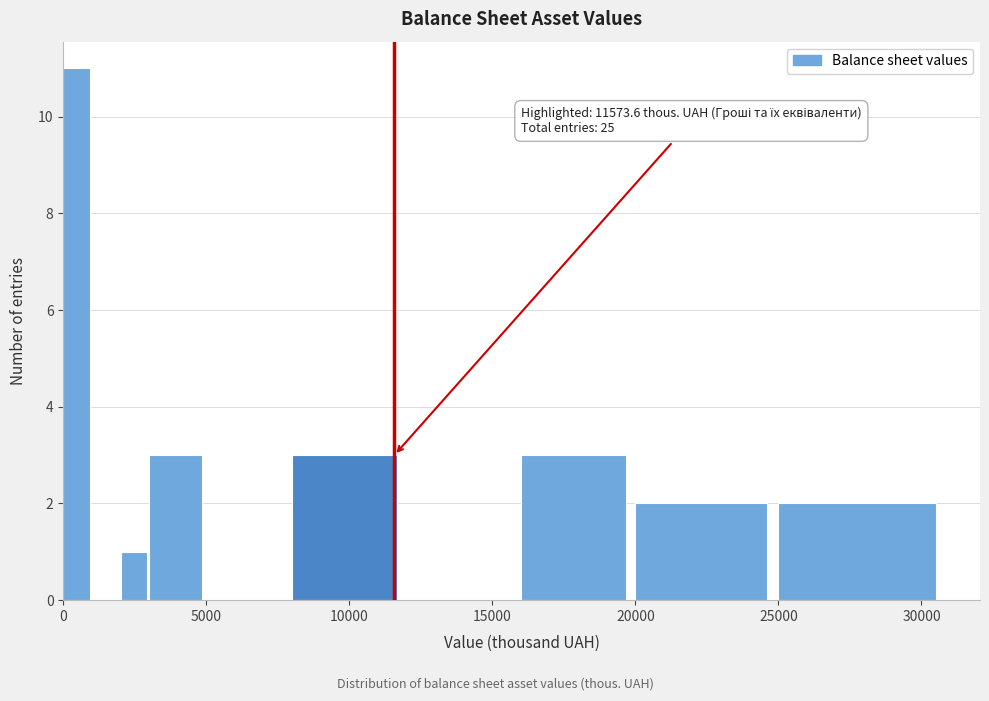

Read against the x-axis, roughly where is the centre of the tallest bar?

500